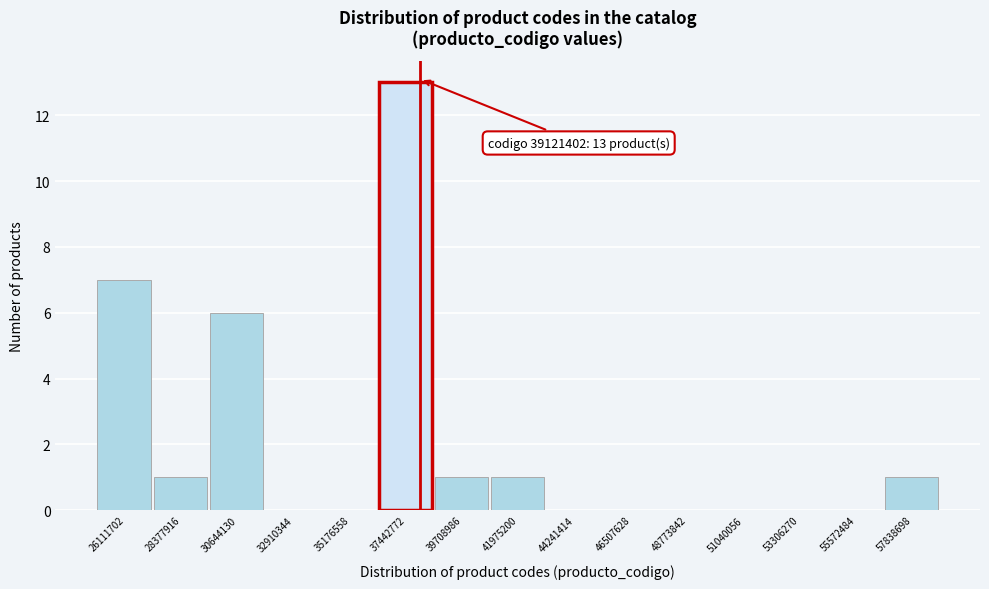

Reading left to right, list all the values displayed in this chart.

26111702=7	28377916=1	30644130=6	32910344=0	35176558=0	37442772=13	39708986=1	41975200=1	44241414=0	46507628=0	48773842=0	51040056=0	53306270=0	55572484=0	57838698=1